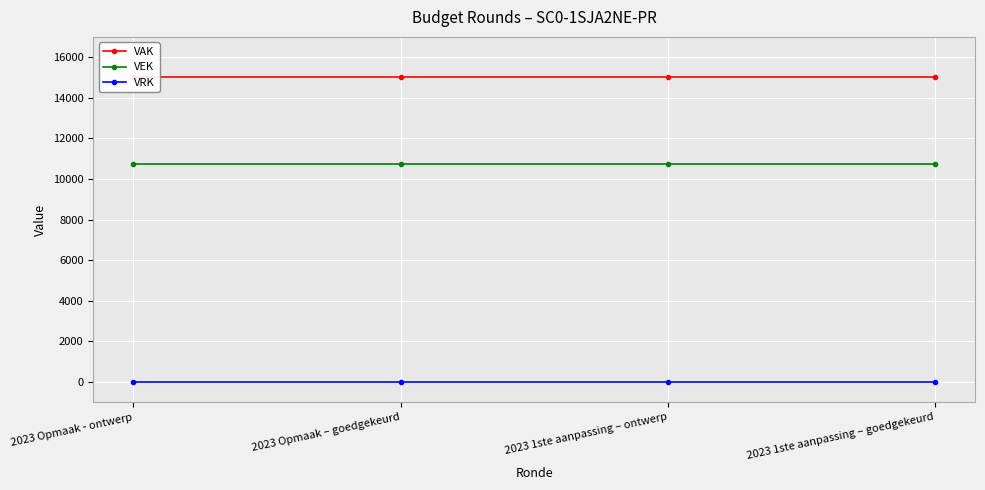

At 2023 Opmaak - ontwerp, list the series in order from smallest to largest.

VRK, VEK, VAK